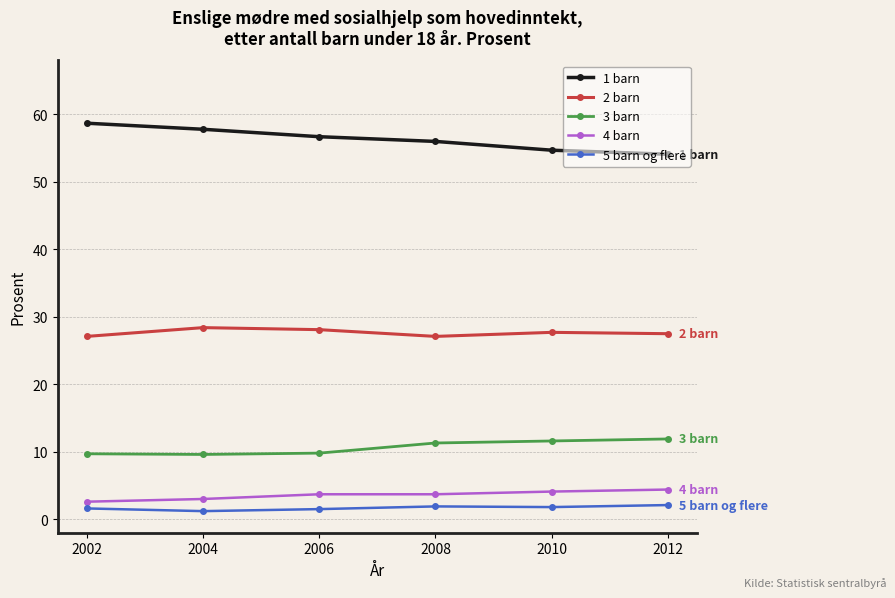

True or false: 2 barn and 4 barn intersect in this chart.

False